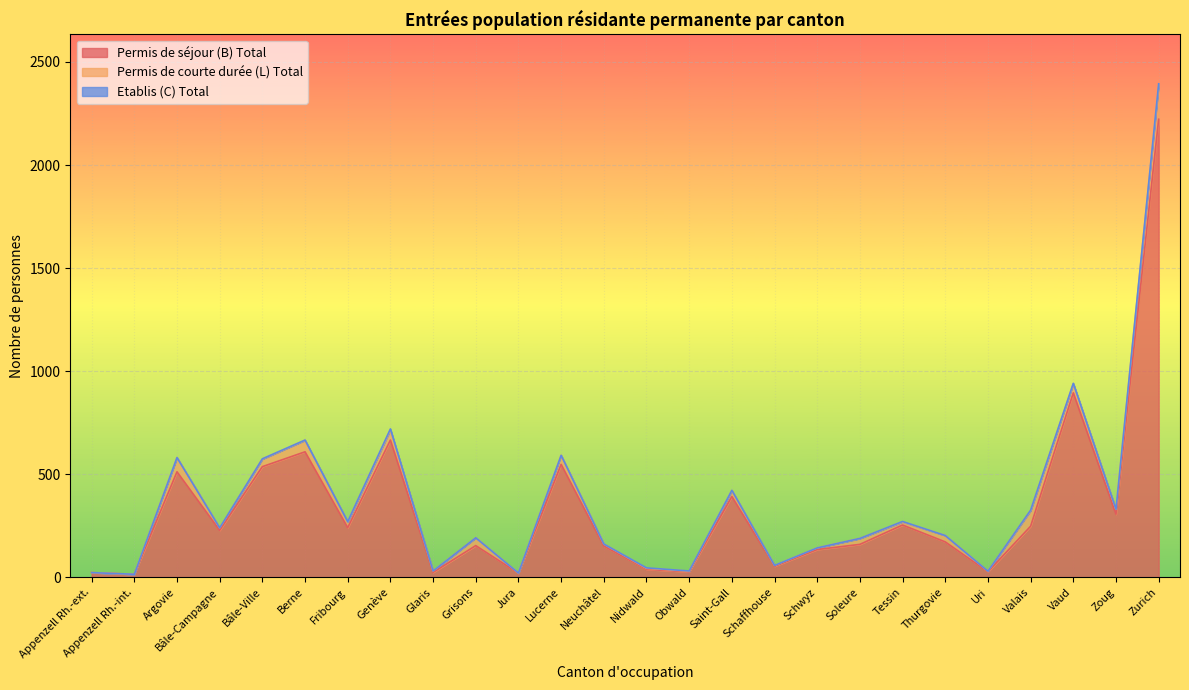

The value of Permis de courte durée (L) Total at Obwald is 3. True or false?

True